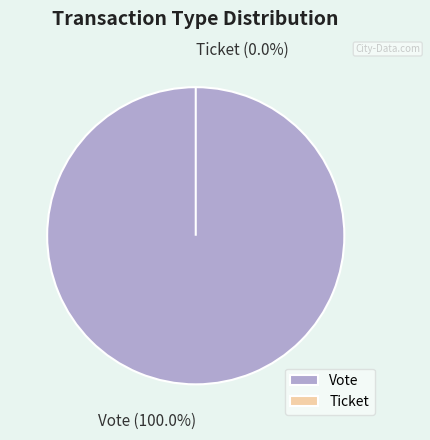

Does any single category account for the majority?

Yes